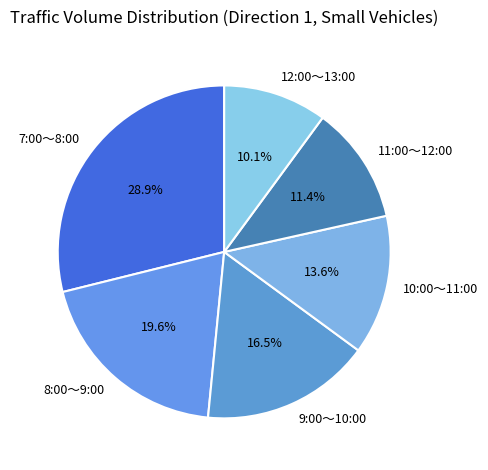

What percentage is the 10:00～11:00 slice, to the nearest percent?

14%